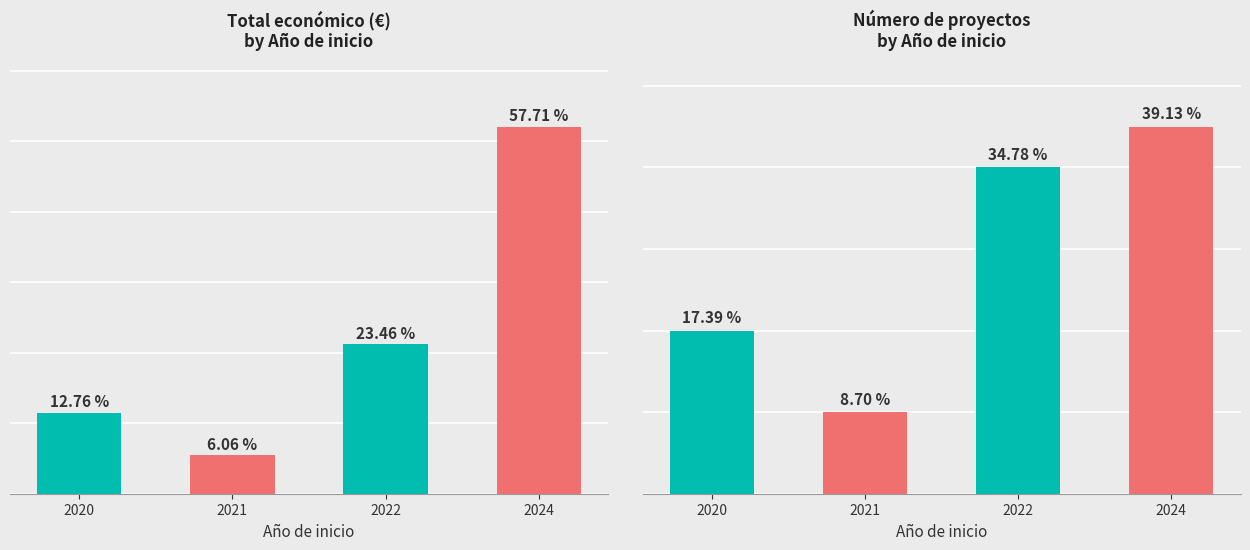

How many categories are shown in the chart?

4